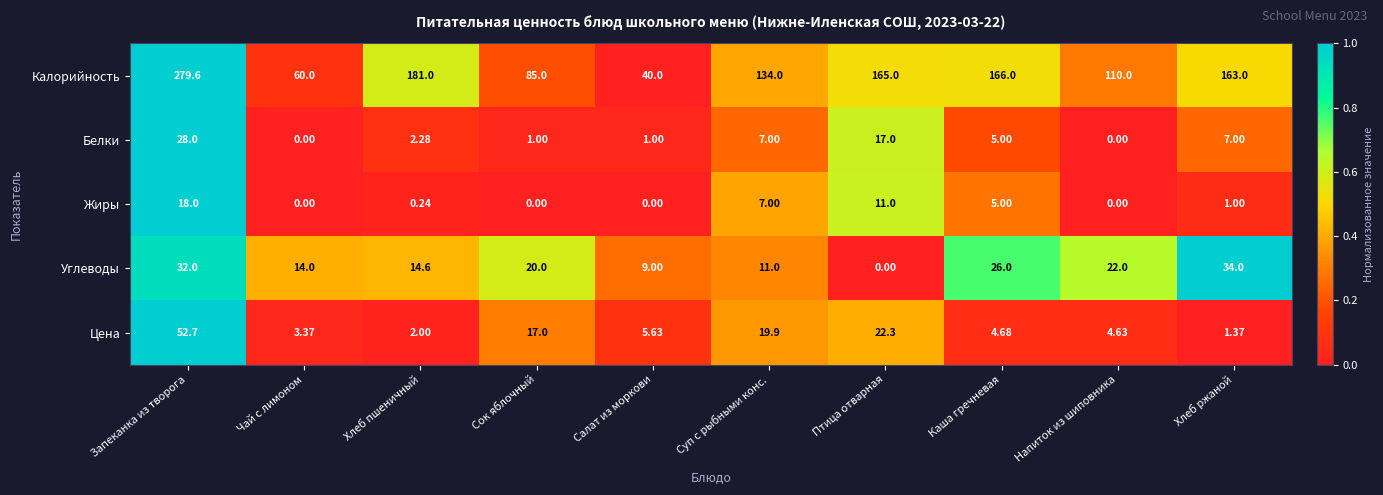

Which series has the largest range (max minus min)?

Калорийность